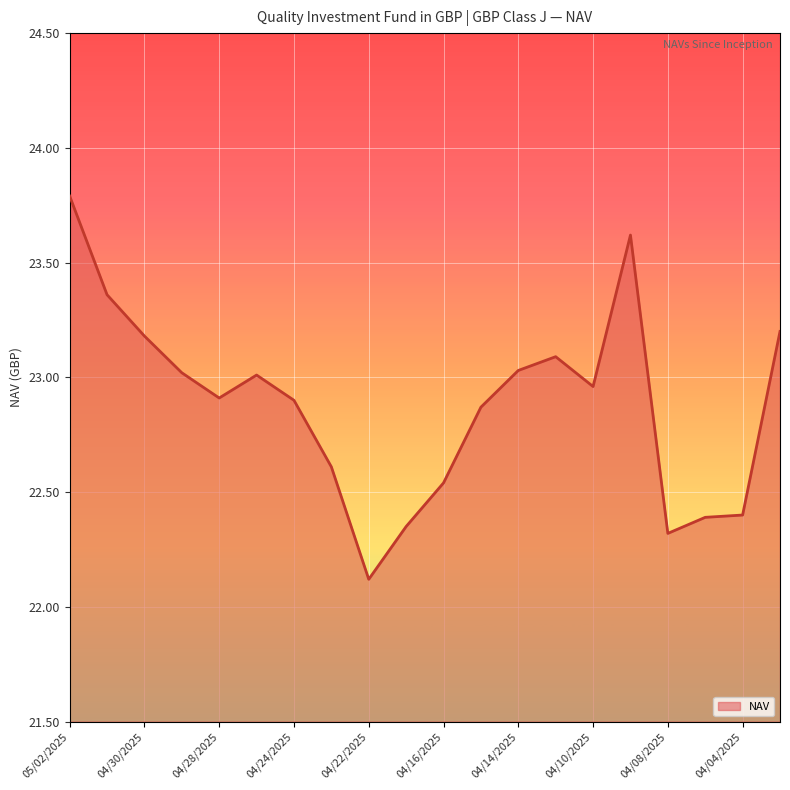

What is the minimum value shown in the chart?

22.1